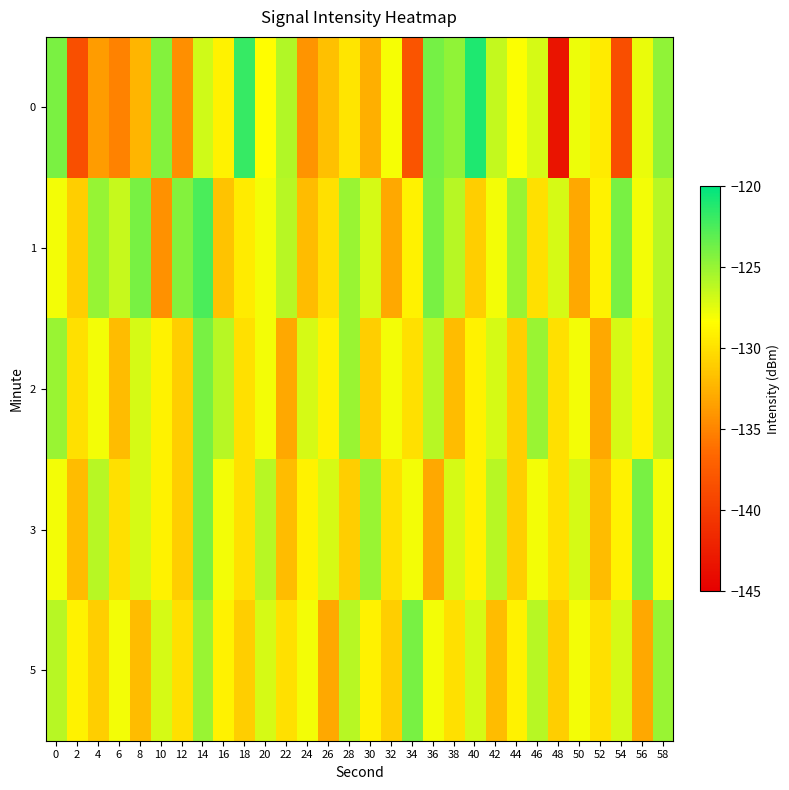

Reading right to left, what are all the values shown in this chart?

0: 58=-124.7	56=-127.7	54=-138.6	52=-129.4	50=-127.8	48=-143.3	46=-127.0	44=-128.3	42=-126.4	40=-121.0	38=-124.7	36=-123.9	34=-138.1	32=-128.0	30=-132.7	28=-129.7	26=-131.8	24=-134.1	22=-125.8	20=-128.5	18=-121.8	16=-129.1	14=-126.8	12=-134.4	10=-124.4	8=-132.3	6=-135.1	4=-133.7	2=-138.5	0=-124.0
1: 58=-126.0	56=-128.0	54=-124.0	52=-129.0	50=-133.0	48=-127.0	46=-130.0	44=-125.0	42=-128.0	40=-131.0	38=-126.0	36=-124.0	34=-129.0	32=-133.0	30=-127.0	28=-125.0	26=-130.0	24=-132.0	22=-126.0	20=-128.0	18=-129.4	16=-131.6	14=-122.5	12=-124.4	10=-134.3	8=-123.9	6=-126.5	4=-124.9	2=-131.0	0=-127.9
2: 58=-126.0	56=-129.0	54=-127.0	52=-133.0	50=-128.0	48=-130.0	46=-125.0	44=-131.0	42=-127.0	40=-129.0	38=-132.0	36=-126.0	34=-130.0	32=-128.0	30=-131.0	28=-125.0	26=-129.0	24=-127.0	22=-133.0	20=-128.0	18=-130.0	16=-126.0	14=-124.0	12=-131.0	10=-129.0	8=-127.0	6=-132.0	4=-128.0	2=-130.0	0=-125.0
3: 58=-128.0	56=-124.0	54=-129.0	52=-132.0	50=-127.0	48=-130.0	46=-128.0	44=-131.0	42=-126.0	40=-129.0	38=-127.0	36=-133.0	34=-128.0	32=-130.0	30=-125.0	28=-131.0	26=-127.0	24=-129.0	22=-132.0	20=-126.0	18=-130.0	16=-128.0	14=-124.0	12=-131.0	10=-129.0	8=-127.0	6=-130.0	4=-126.0	2=-132.0	0=-128.0
5: 58=-125.0	56=-133.0	54=-127.0	52=-130.0	50=-128.0	48=-131.0	46=-126.0	44=-129.0	42=-132.0	40=-127.0	38=-130.0	36=-128.0	34=-124.0	32=-131.0	30=-129.0	28=-126.0	26=-133.0	24=-128.0	22=-130.0	20=-127.0	18=-131.0	16=-129.0	14=-125.0	12=-130.0	10=-127.0	8=-132.0	6=-128.0	4=-131.0	2=-129.0	0=-126.0